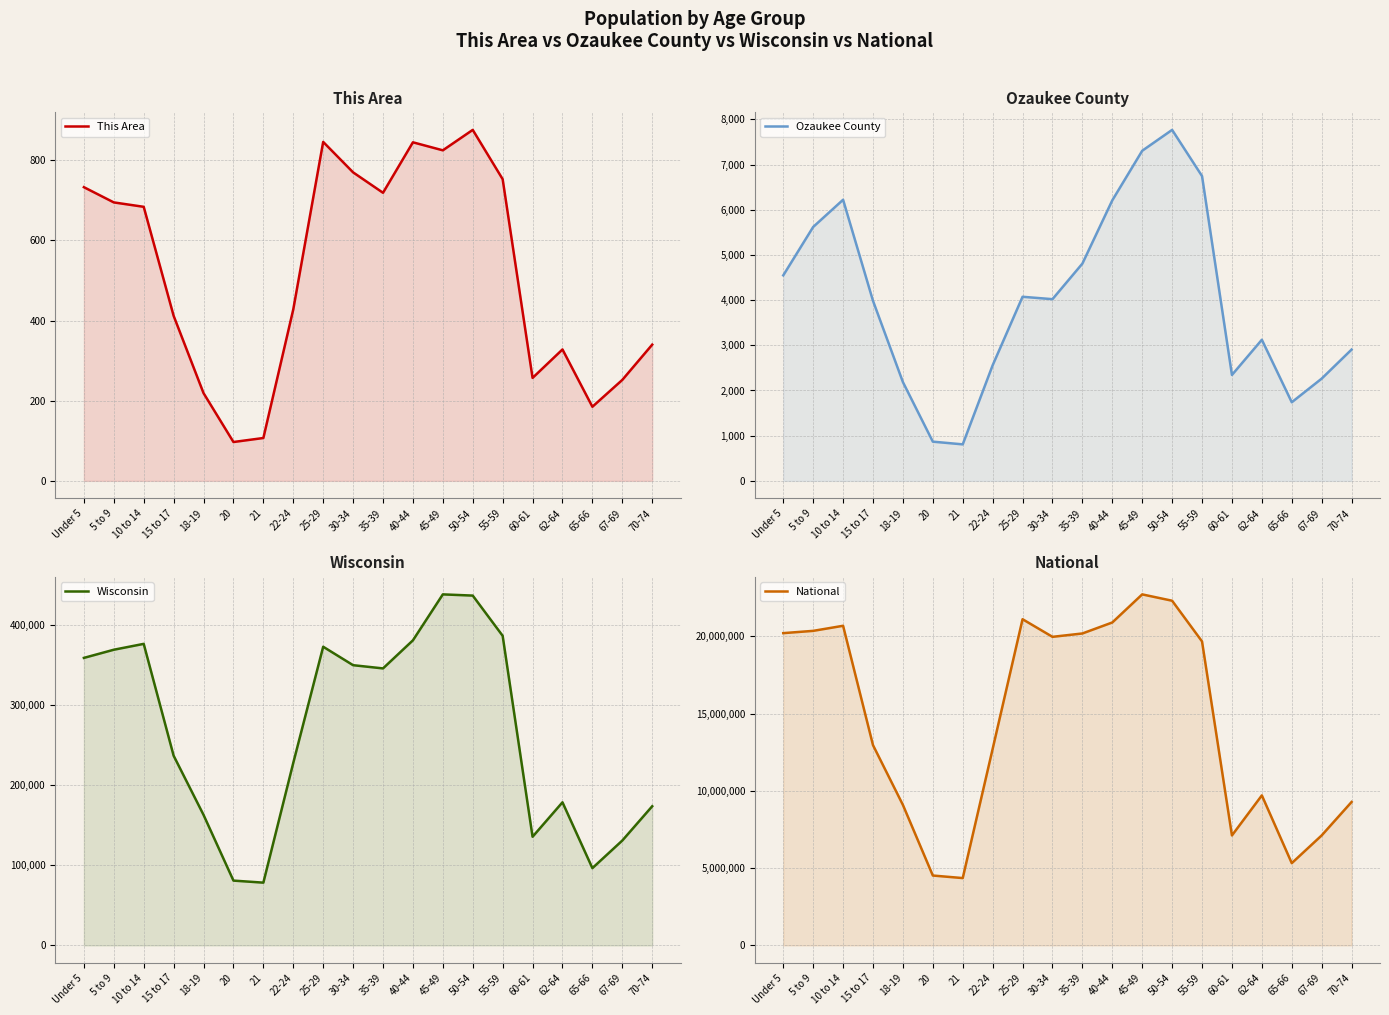

What position from the right is 18-19?

16